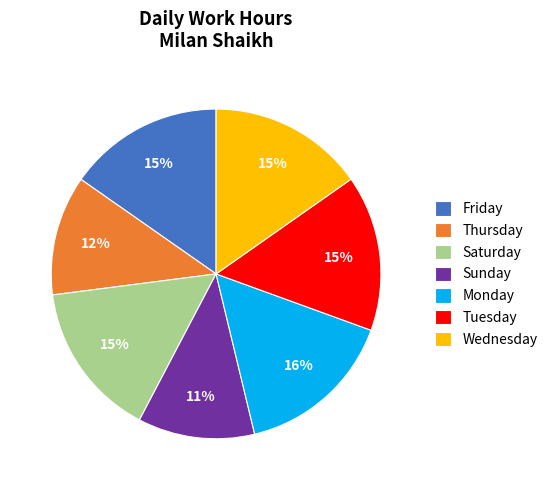

What percentage is the Thursday slice, to the nearest percent?

12%